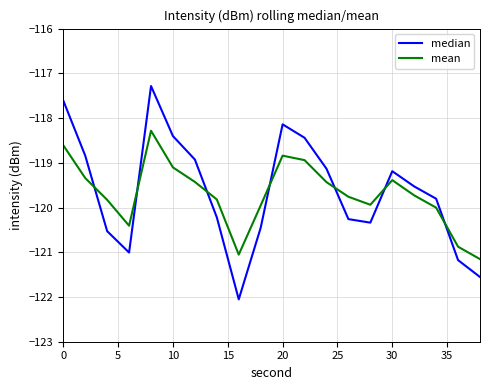

Which series has the widest spread of values?

median